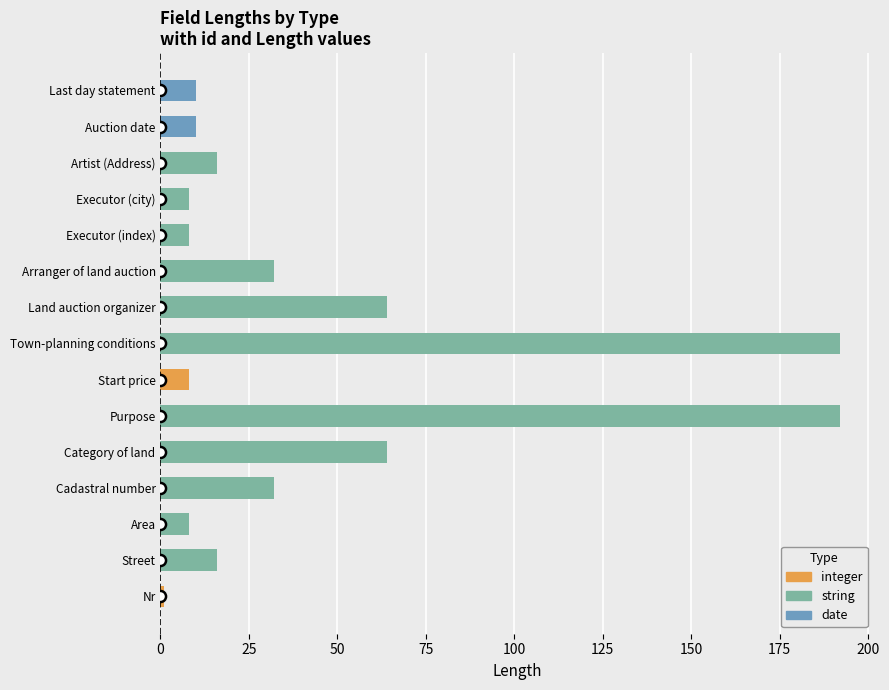

What position from the left is string?

2